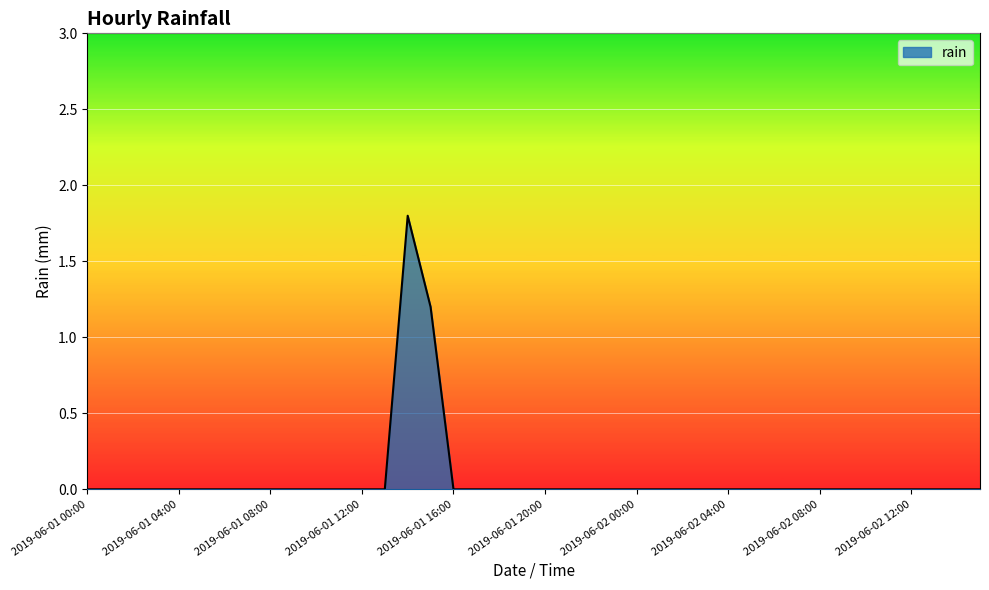

What is the difference between the second highest and minimum values?

1.2